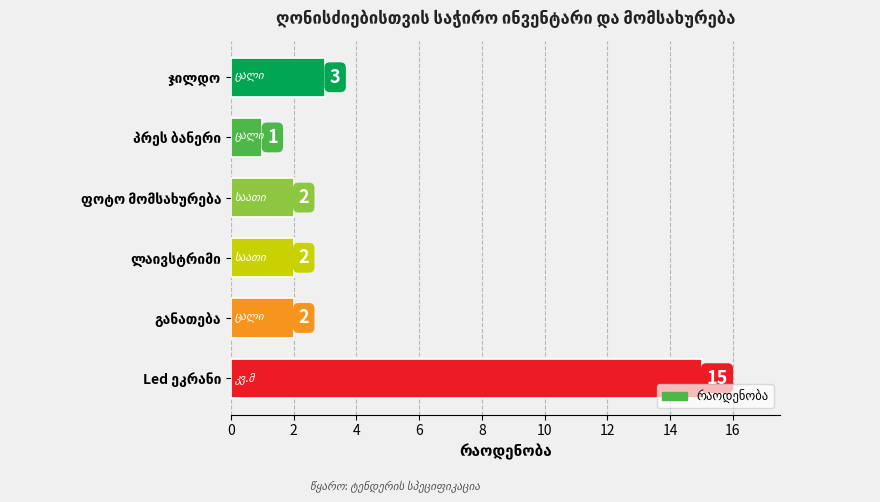

What is the value of the 4th bar from the top?

2